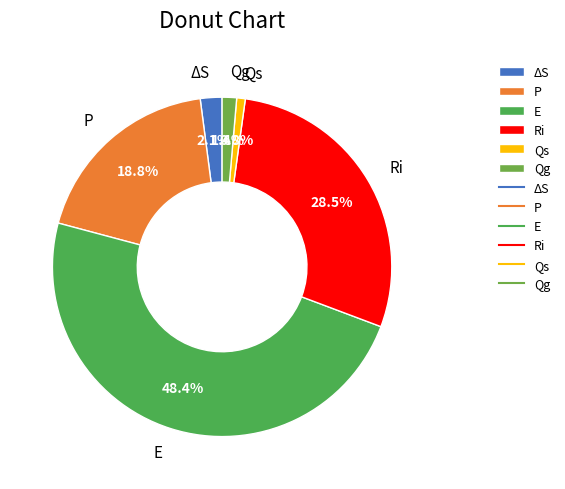

True or false: Qs accounts for 1% of the total.

True